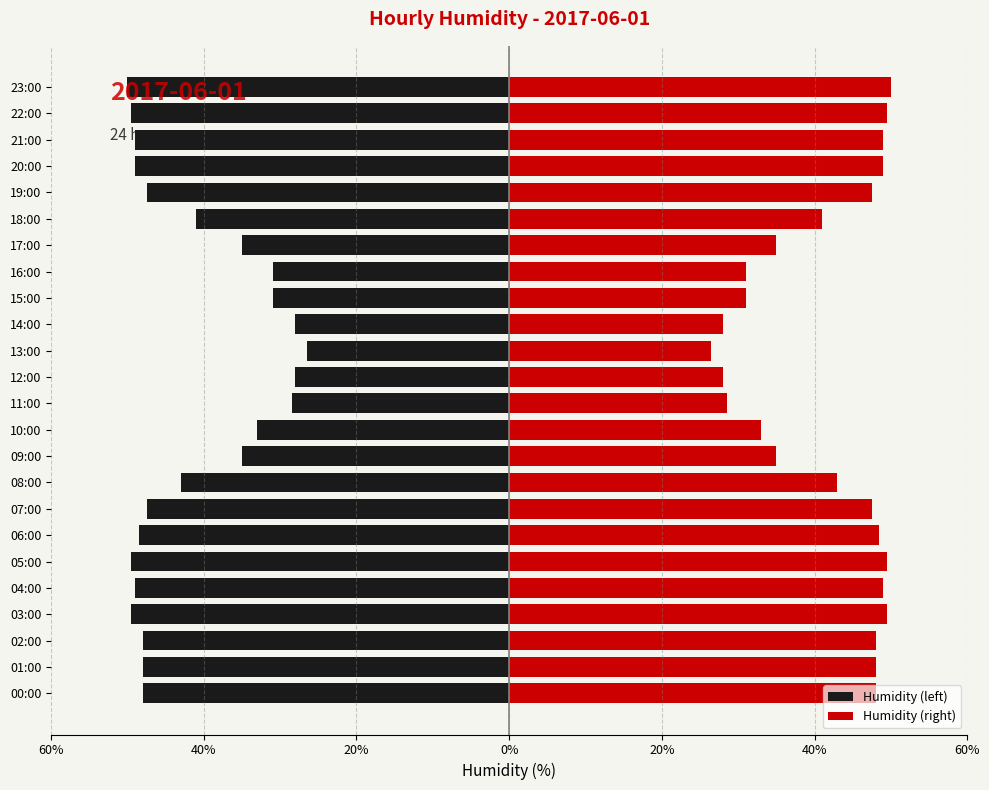

Which series has the widest spread of values?

Humidity (left)